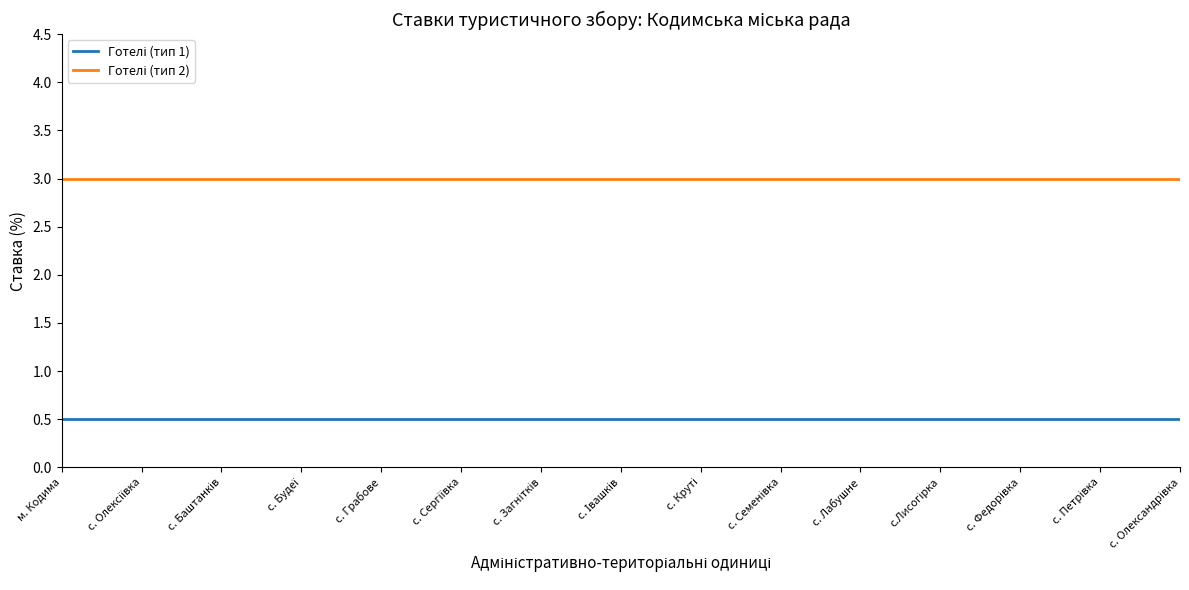

What is the maximum value shown in the chart?

3.0